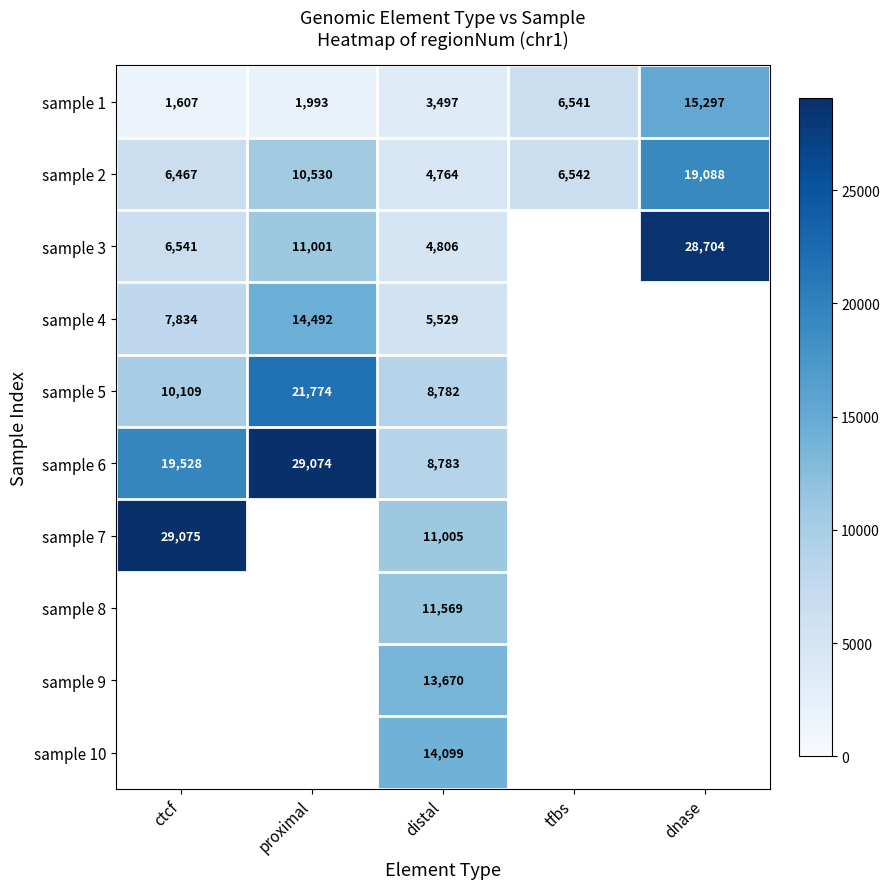

Is the value of sample 5 at proximal greater than the value of sample 3 at distal?

Yes